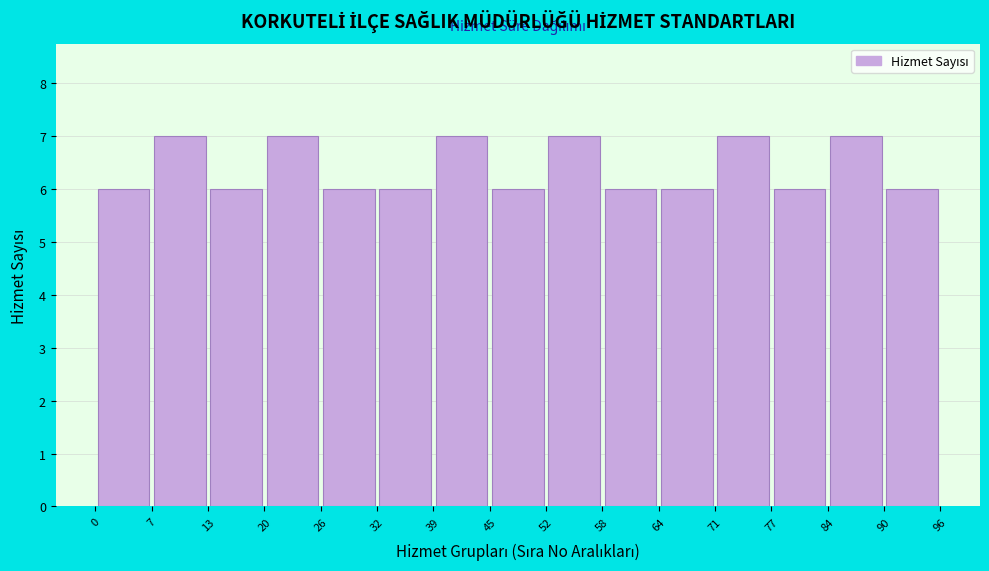

Reading left to right, list every bar in this chart as the range it spans on the x-axis followed by its height. The values are not printed on the chart, so give them approximately, as read against the axis.

0 to 7: 6
7 to 13: 7
13 to 20: 6
20 to 26: 7
26 to 32: 6
32 to 39: 6
39 to 45: 7
45 to 52: 6
52 to 58: 7
58 to 64: 6
64 to 71: 6
71 to 77: 7
77 to 84: 6
84 to 90: 7
90 to 96: 6